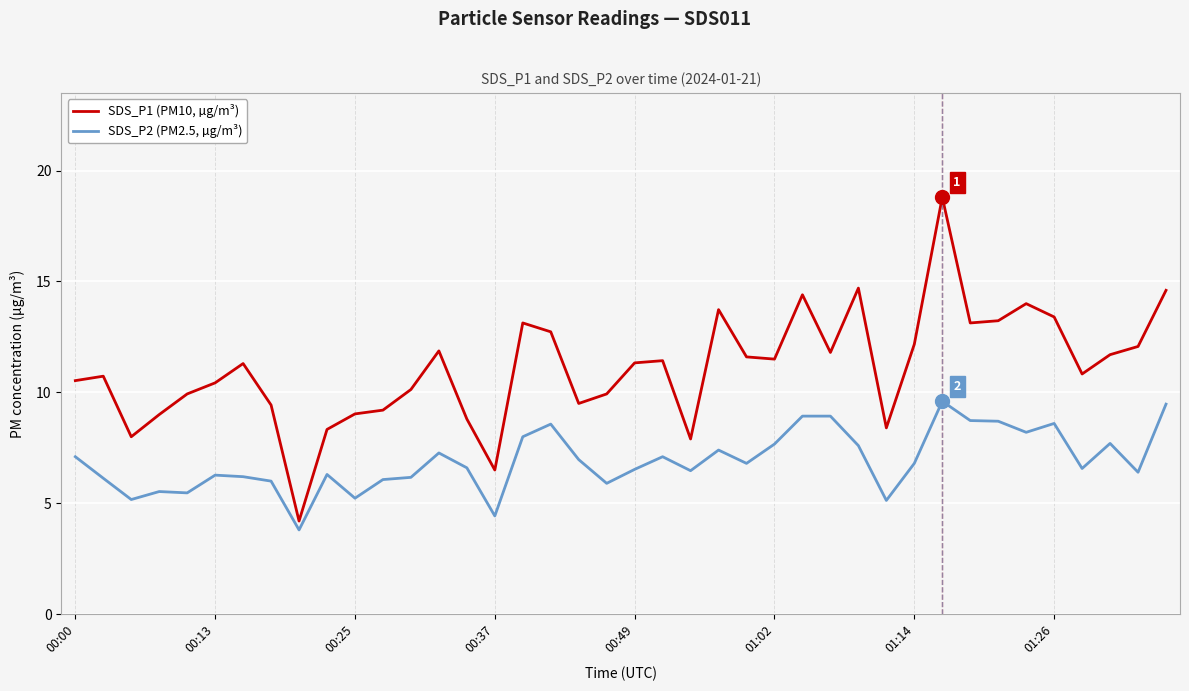

What are all the series names shown in the legend?

SDS_P1 (PM10, µg/m³), SDS_P2 (PM2.5, µg/m³)